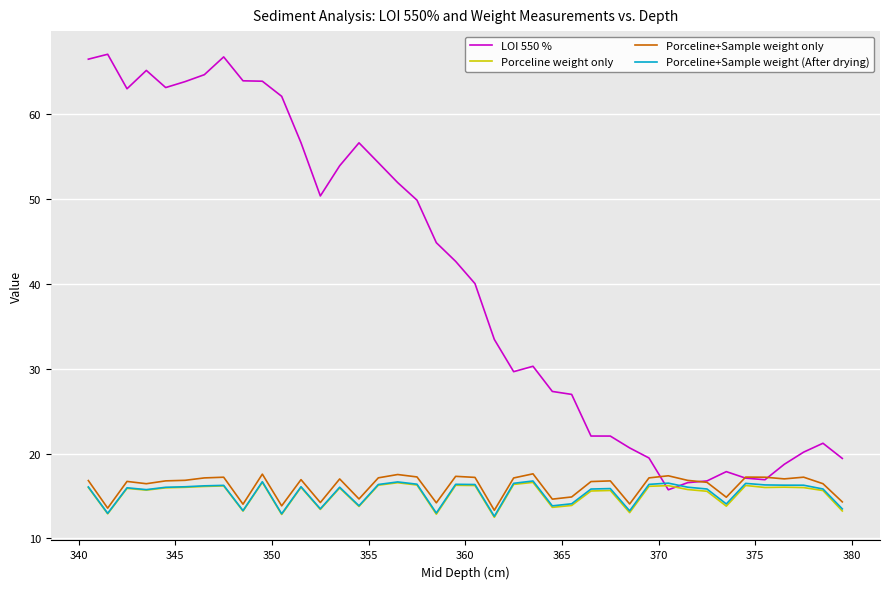

What is the difference between the maximum and minimum values in the Porceline+Sample weight (After drying) series?

4.2